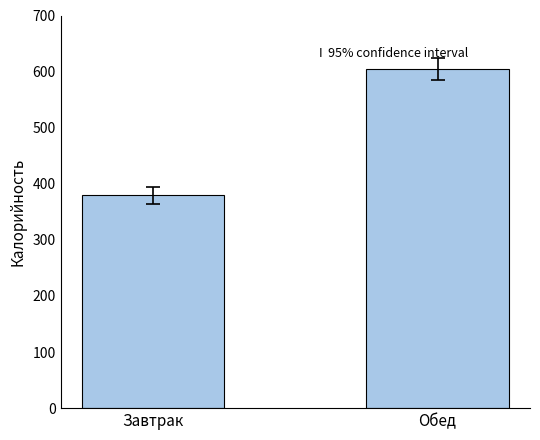

Reading left to right, extract all data points from this chart.

Завтрак=379.4	Обед=605.0